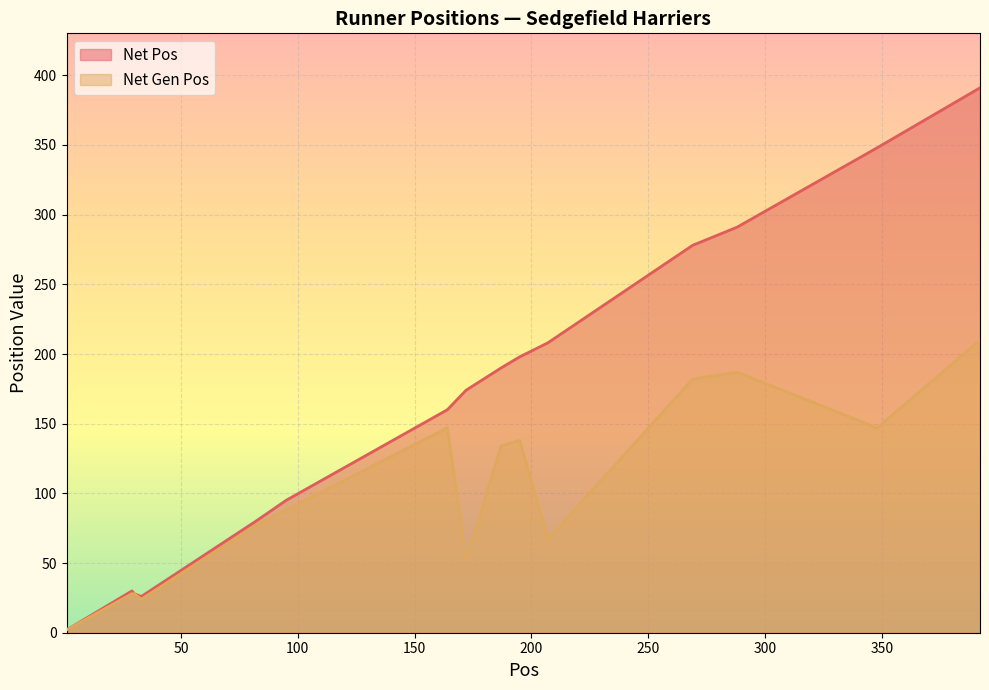

Which series has the largest range (max minus min)?

Net Pos